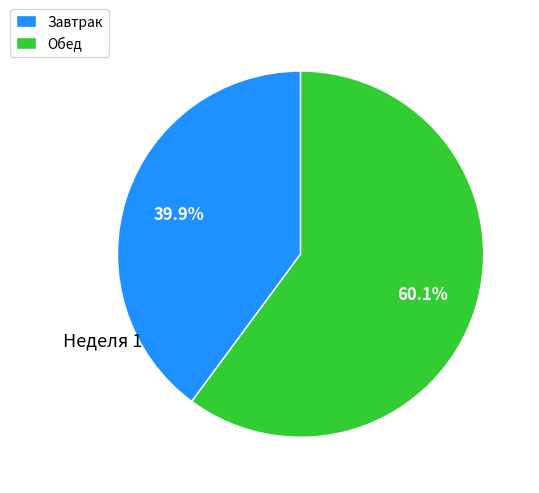

Is the sum of Обед and Завтрак greater than half?

Yes